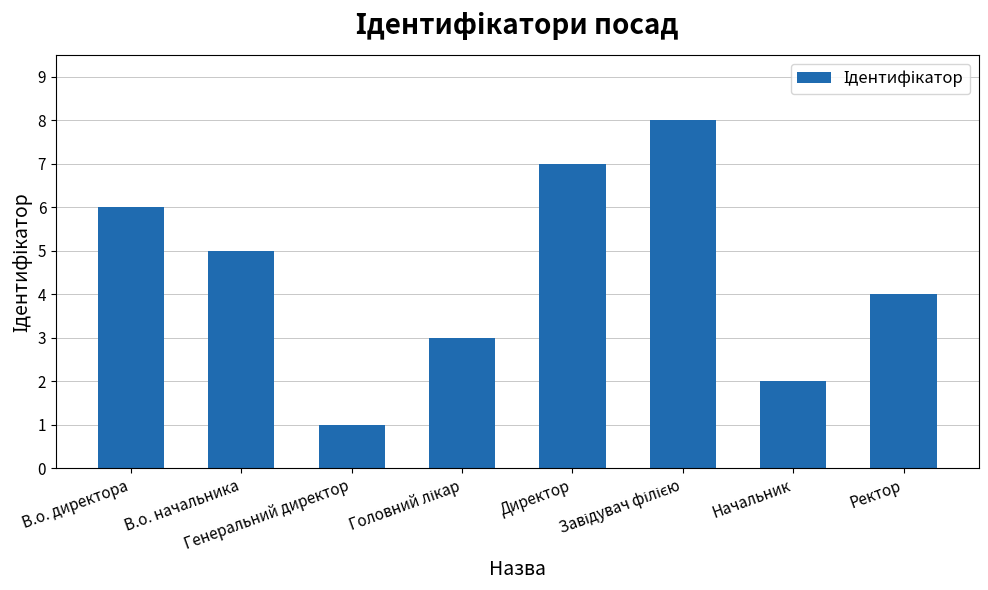

What is the difference between the maximum and minimum values?

7